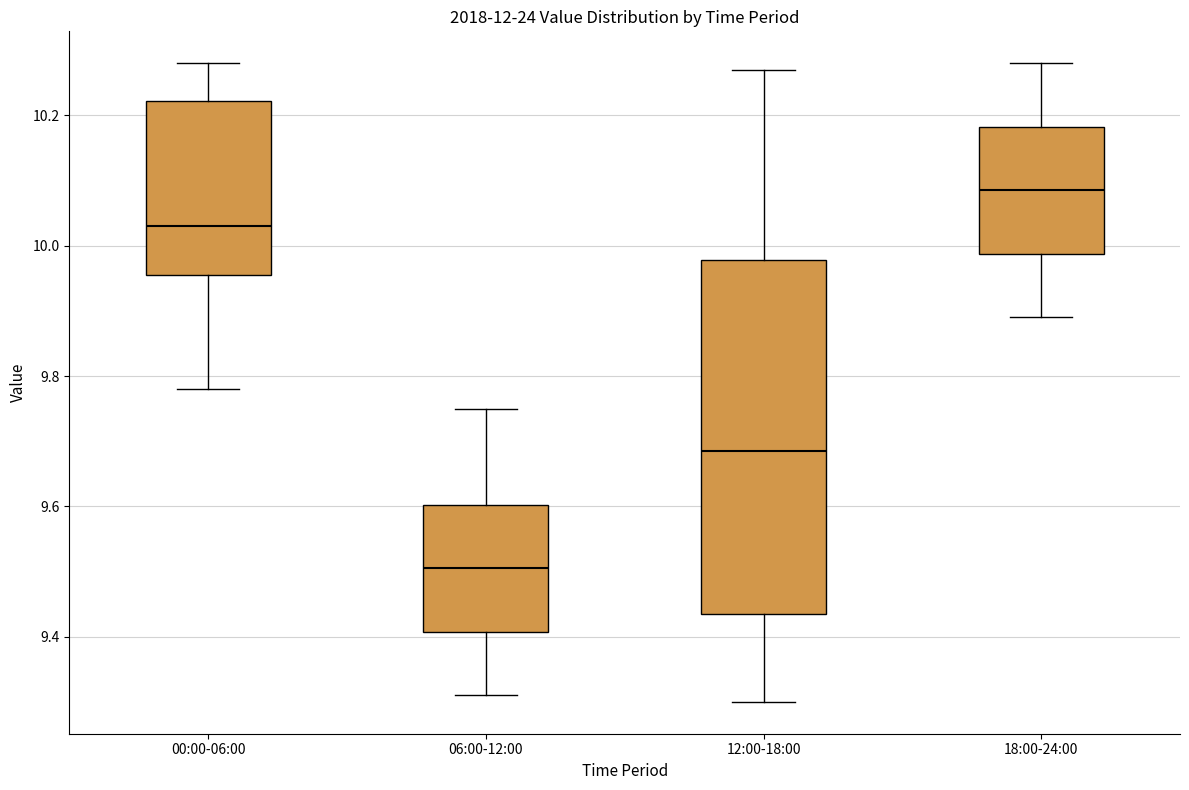

Where is the upper edge of the box for 06:00-12:00 on the y-axis? The values are not printed on the chart, so give them approximately, as read against the axis.

9.60